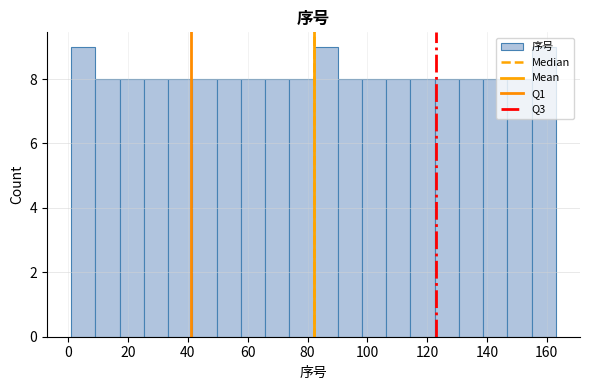

Reading left to right, list every bar in this chart as the range it spans on the x-axis followed by its height. Neither the bar edges nor the heights are printed on the chart, so give them approximately, as read against the axes.

2 to 10: 9
10 to 18: 8
18 to 26: 8
26 to 34: 8
34 to 42: 8
42 to 50: 8
50 to 58: 8
58 to 66: 8
66 to 74: 8
74 to 82: 8
82 to 90: 9
90 to 98: 8
98 to 106: 8
106 to 114: 8
114 to 122: 8
122 to 130: 8
130 to 138: 8
138 to 146: 8
146 to 154: 8
154 to 164: 9